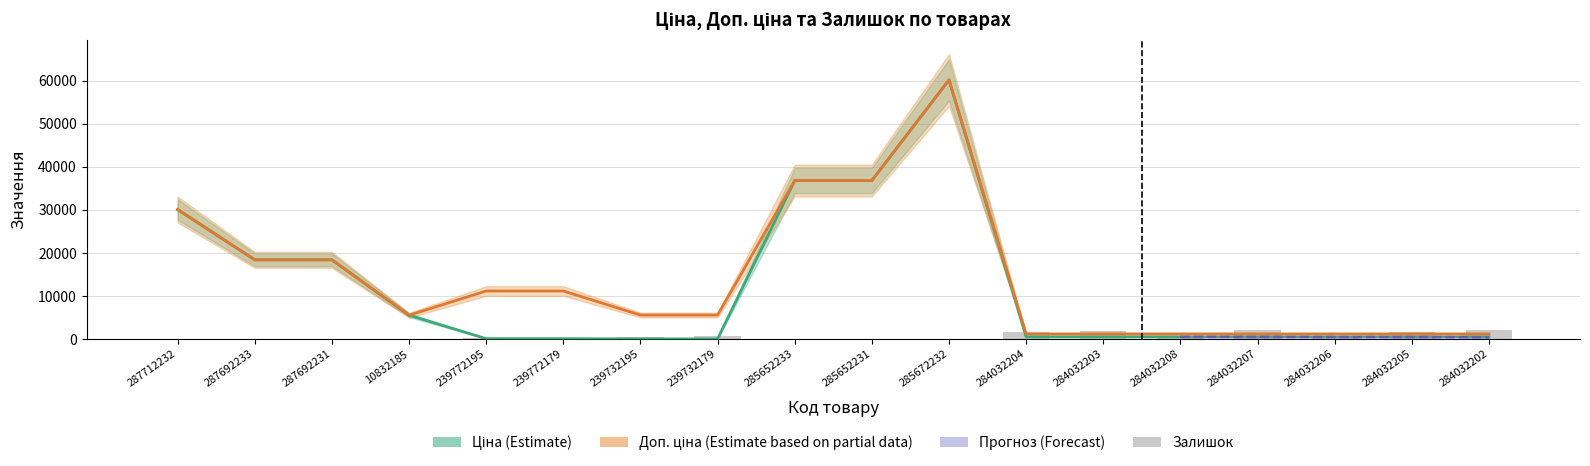

What is the spread (max minus min) of values at 285652231?

36818.8